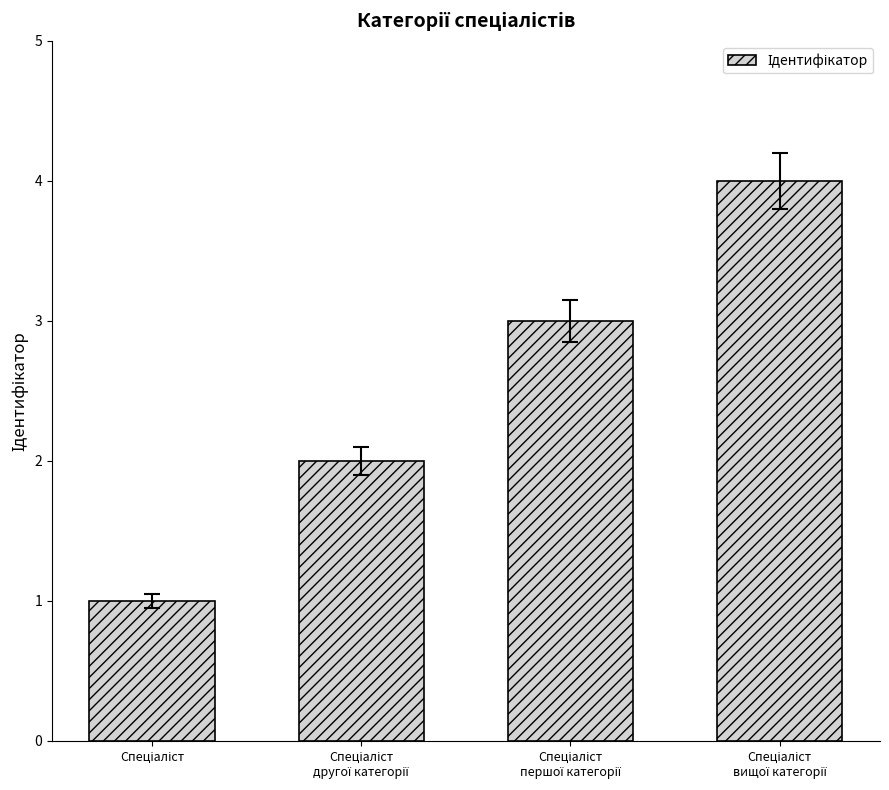

Are the bars grouped side by side (vs. stacked)?

No